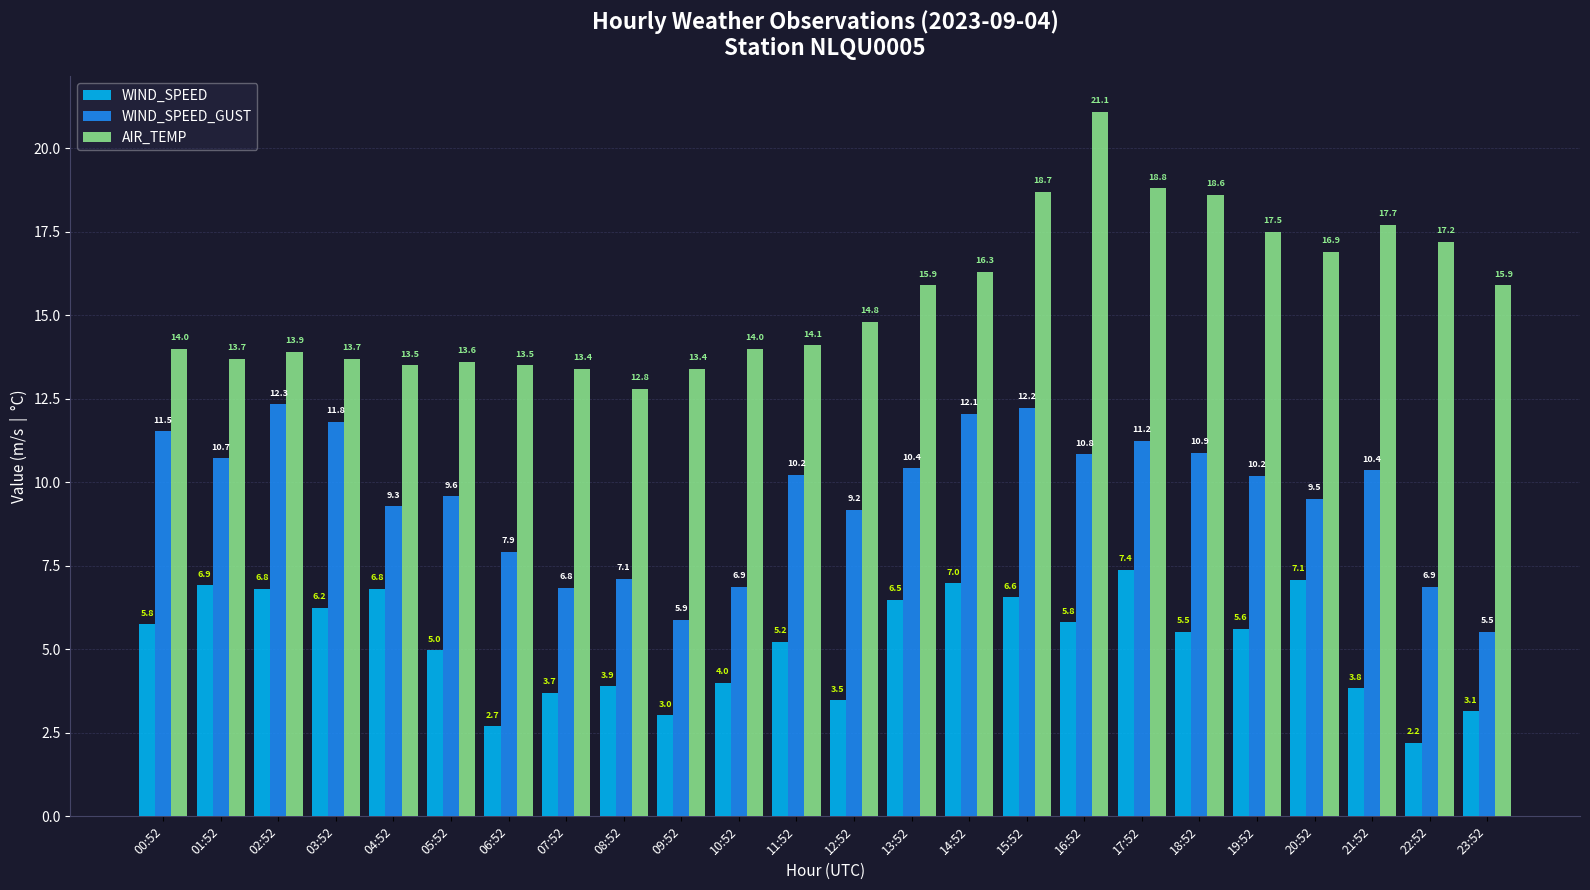

At 22:52, list the series in order from largest to smallest.

AIR_TEMP, WIND_SPEED_GUST, WIND_SPEED